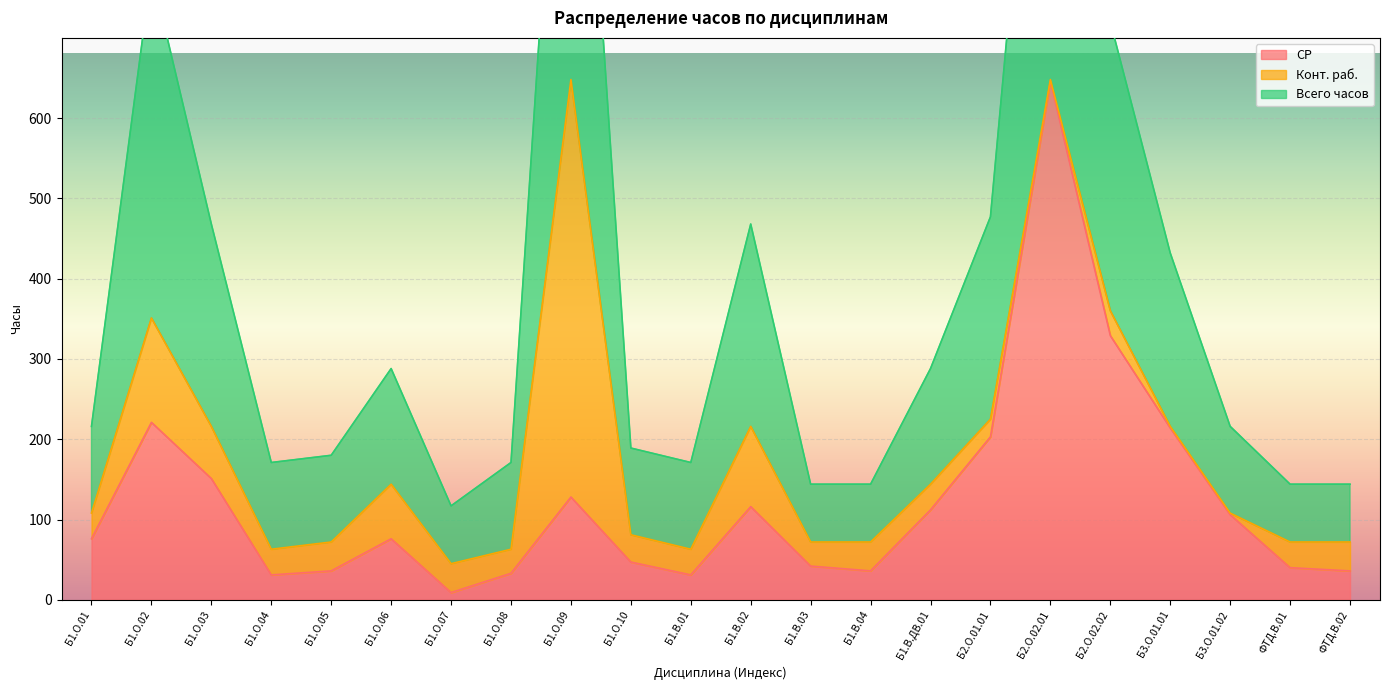

True or false: СР and Всего часов intersect in this chart.

False